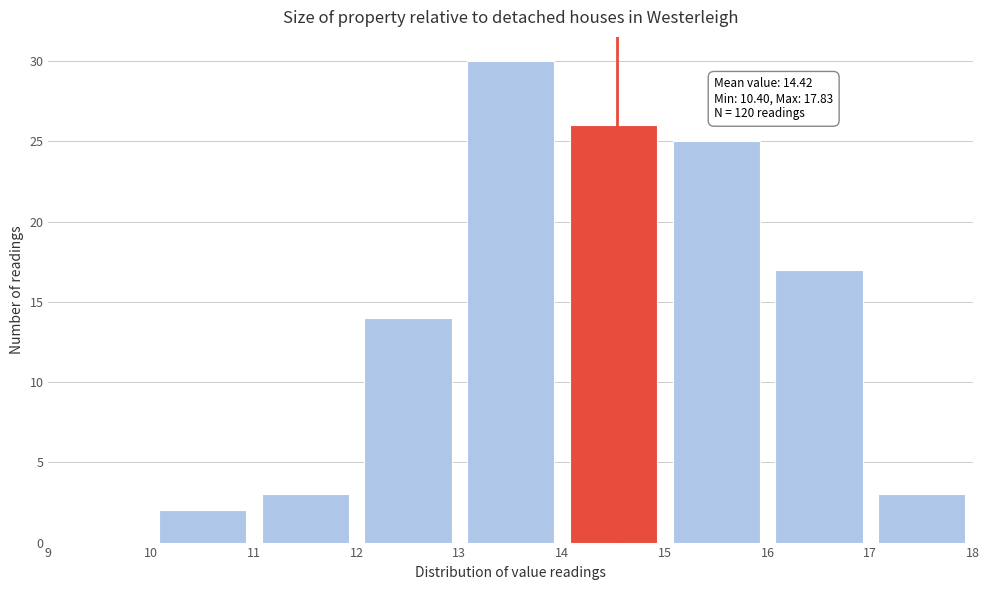

Which range on the x-axis has the tallest bar?

13 to 14